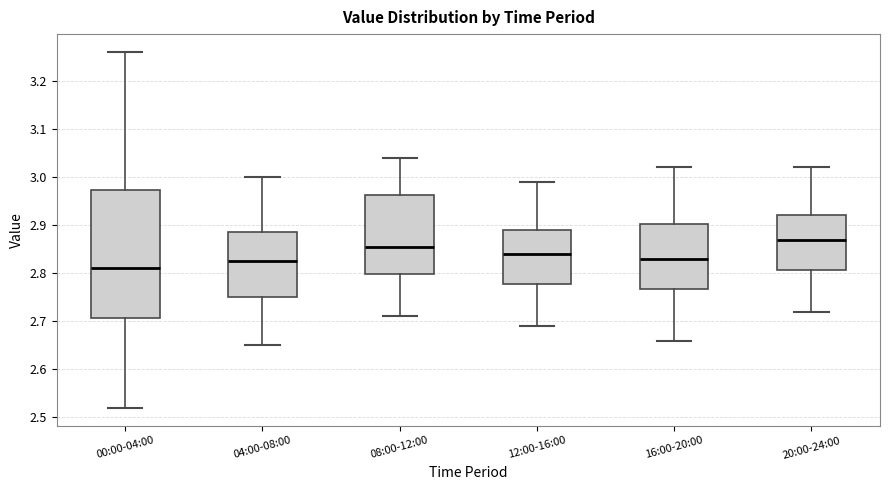

Comparing the boxes themselves (not the whiskers), which one is the tallest?

00:00-04:00